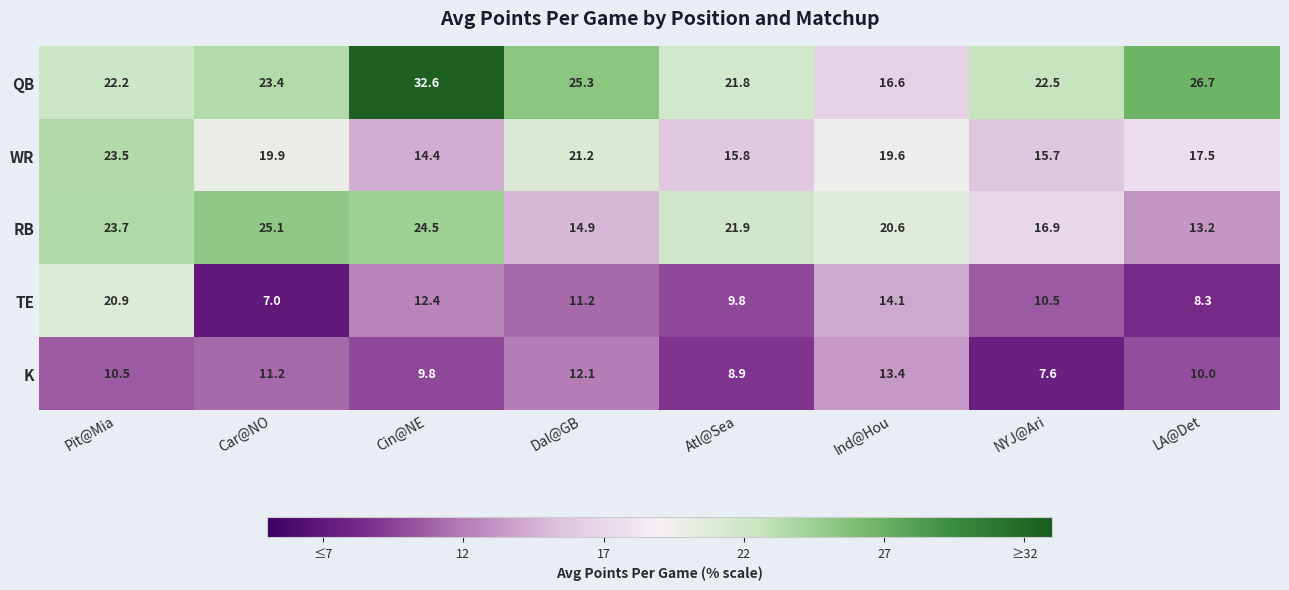

What is the average value of the TE series?

11.8